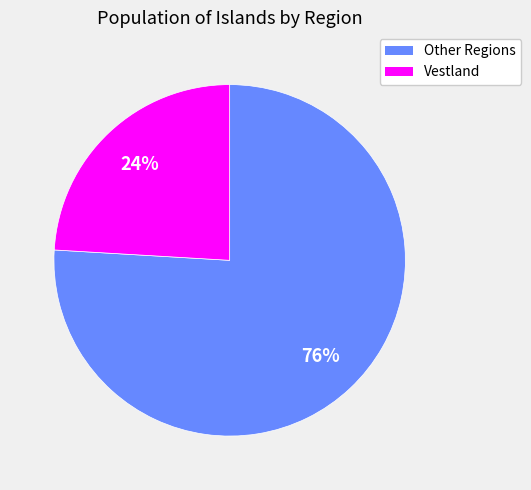

To the nearest percent, what is the difference between the largest and smallest slice percentages?

52%